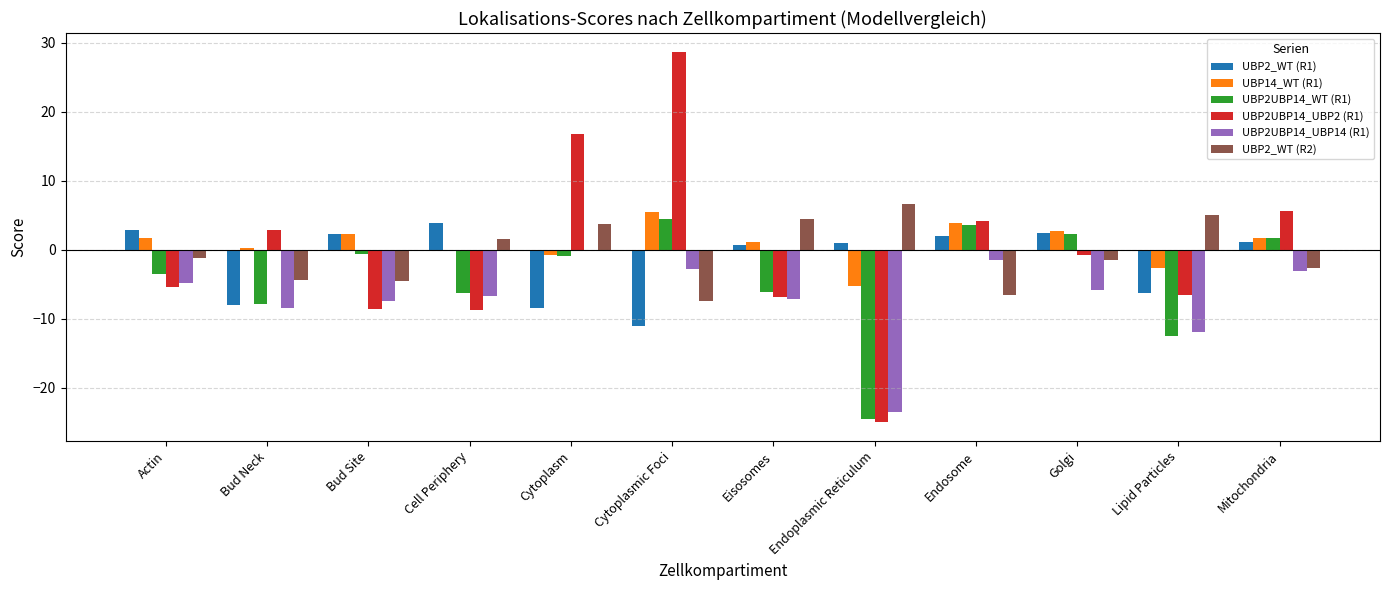

Which series changed the most between Bud Site and Eisosomes?

UBP2_WT (R2)